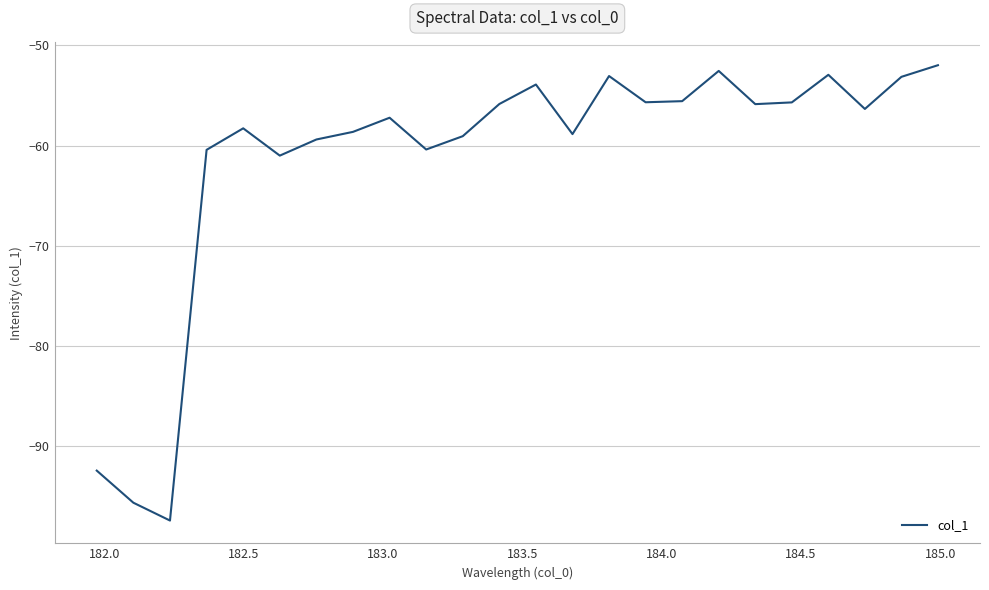

What is the maximum value shown in the chart?

-52.0